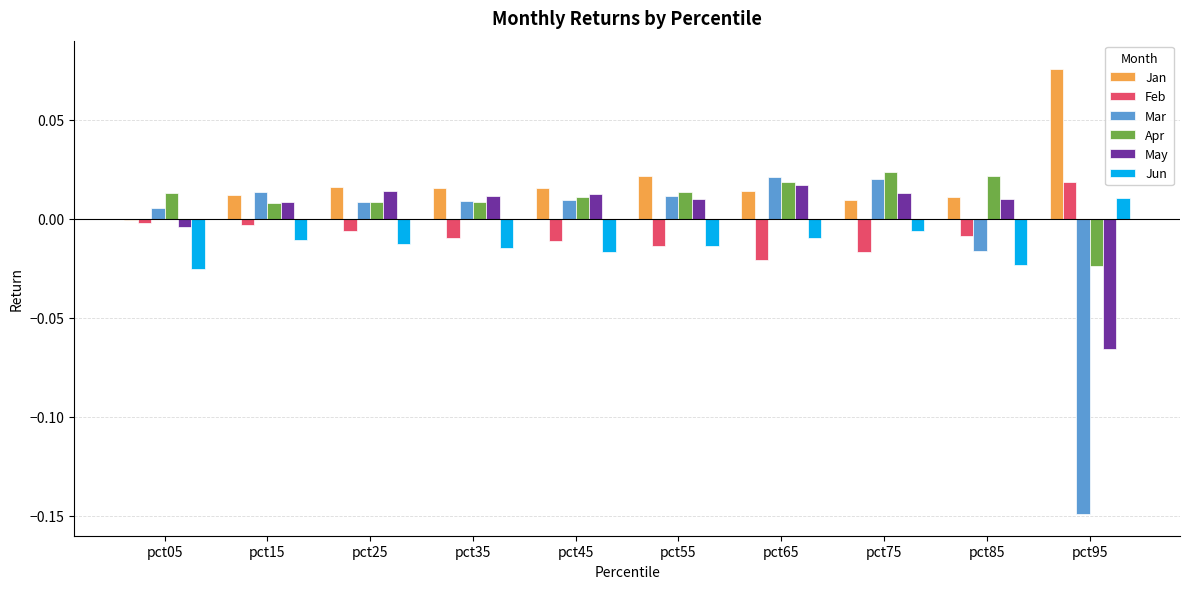

The value of May at pct45 is 0.0. True or false?

True